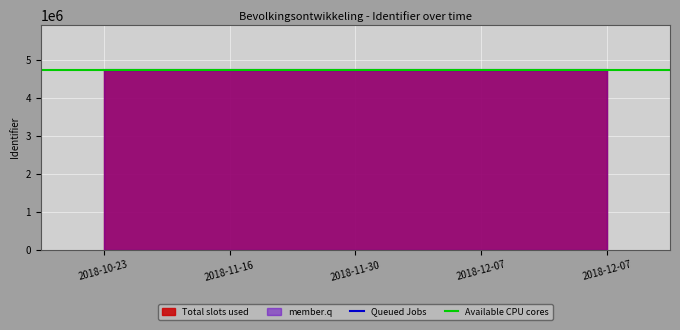

What is the change in value from 2018-11-16 to 2018-12-07?

-1863